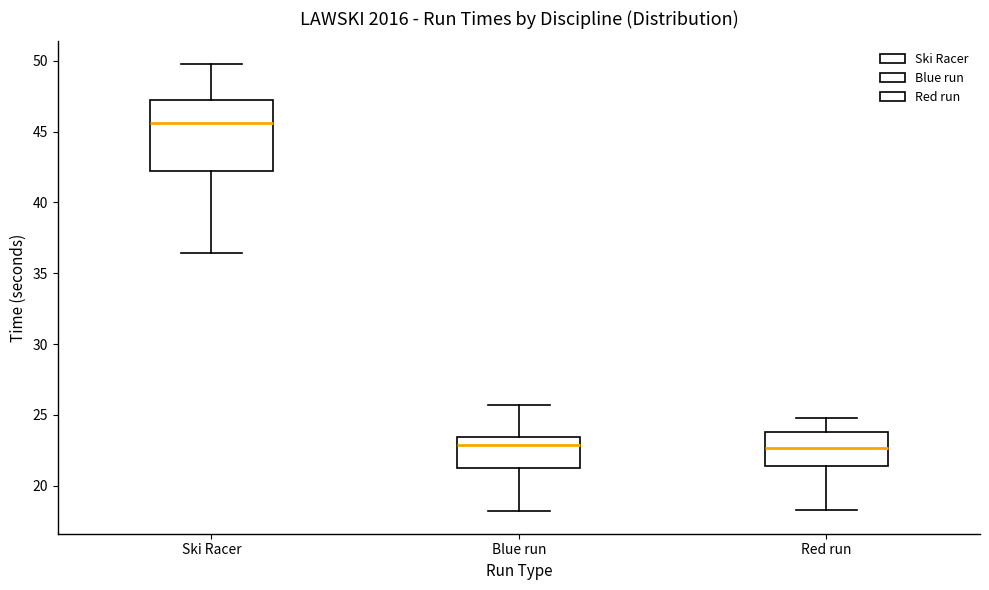

Reading left to right, read every box against the y-axis: the position of its median line, the range the box covers, and the ends of its whiskers. The values are not printed on the chart, so give them approximately, as read against the axis.

Ski Racer: median 45.5, box 42.0 to 47.0, whiskers 36.5 to 50.0
Blue run: median 23.0, box 21.5 to 23.5, whiskers 18.0 to 25.5
Red run: median 22.5, box 21.5 to 24.0, whiskers 18.5 to 25.0